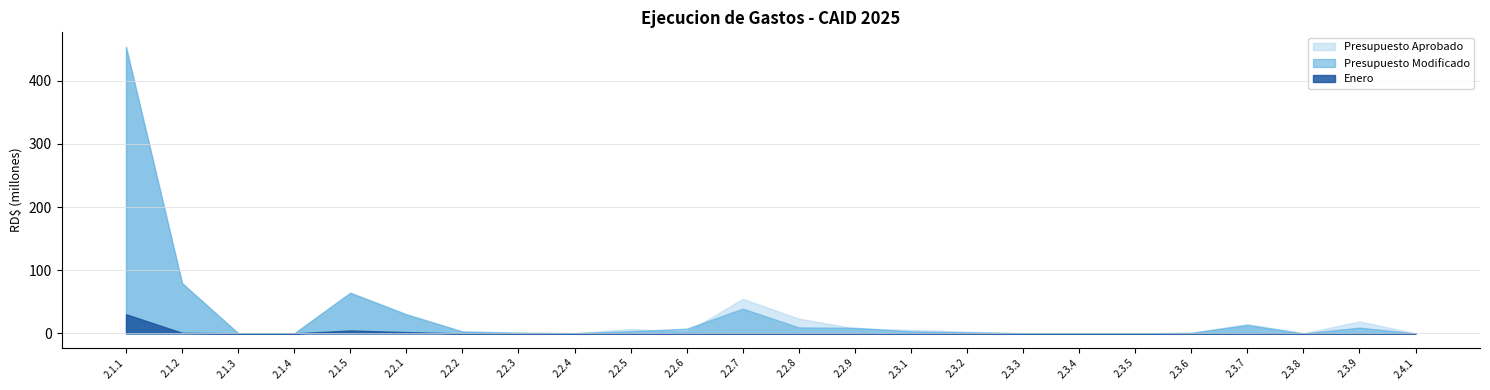

What is the highest value of the Presupuesto Aprobado series?

454.1